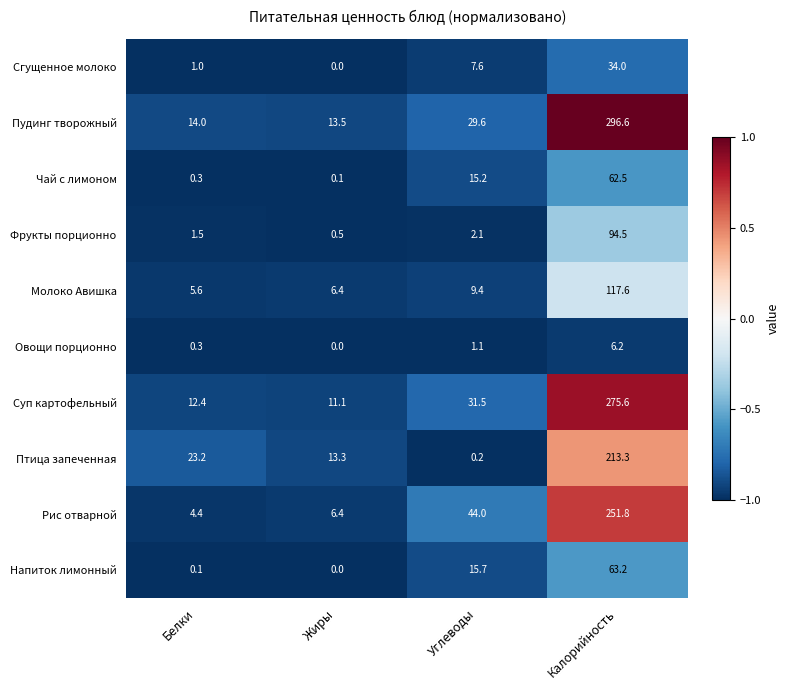

Which series has the largest range (max minus min)?

Пудинг творожный